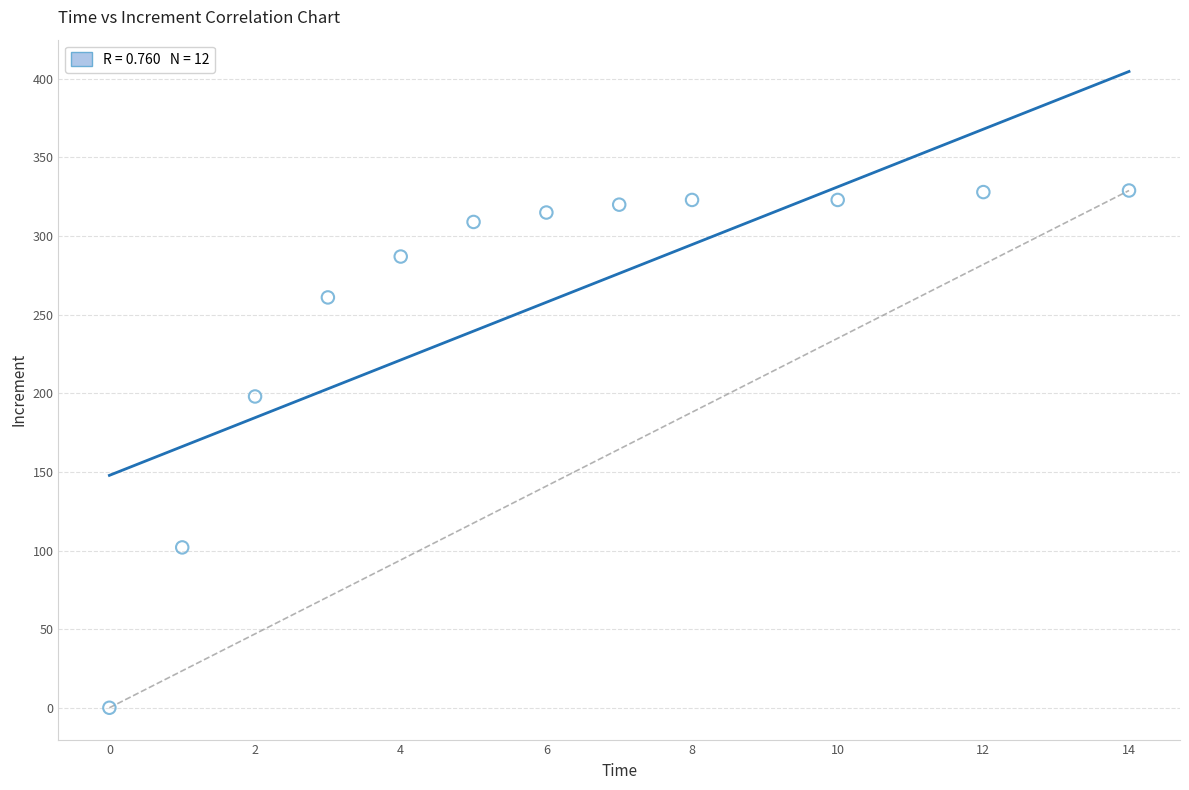

What Y value in the scatter plot is closest to 164?

198